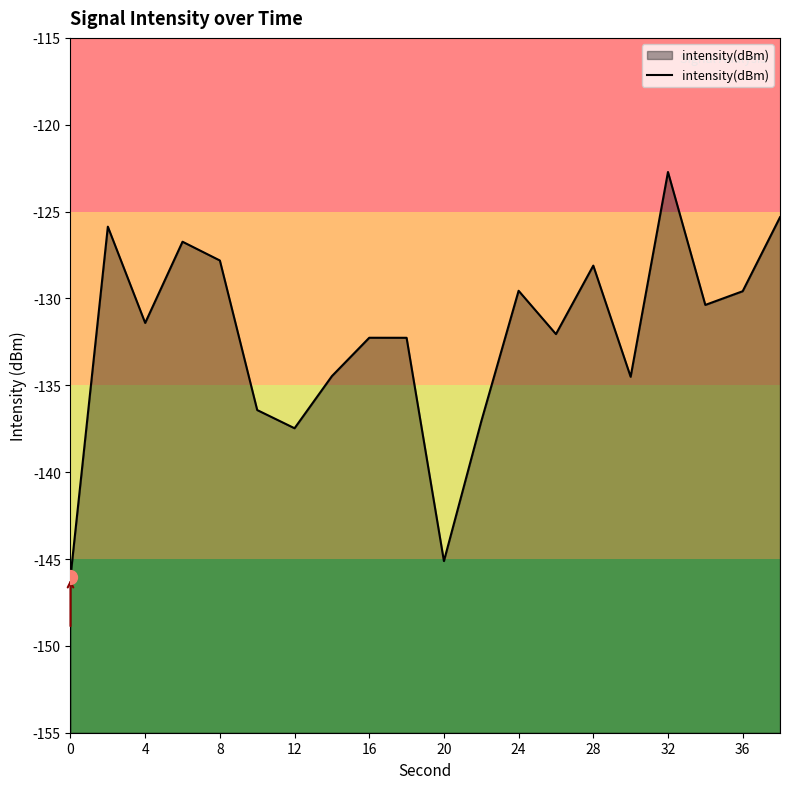

Where is the first local minimum?

4